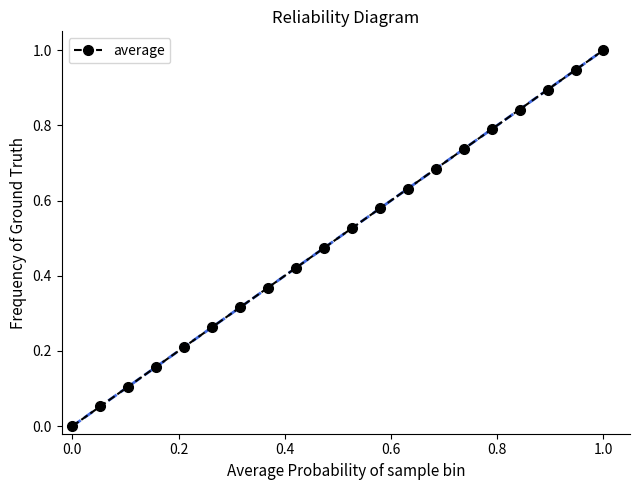

What is the greatest value displayed?

1.0